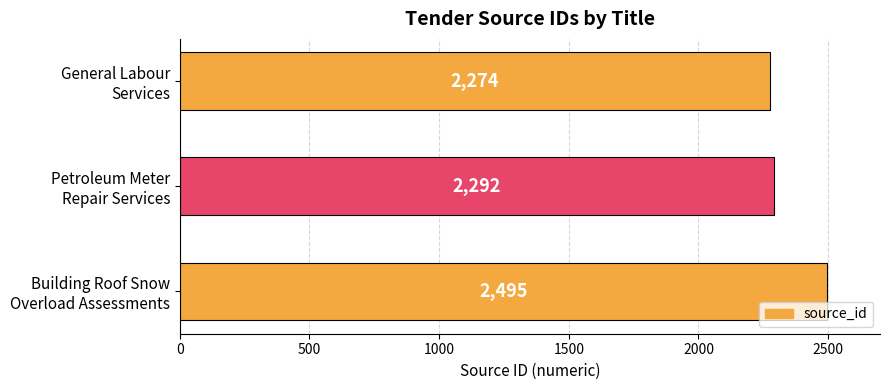

How many series are shown in this chart?

1